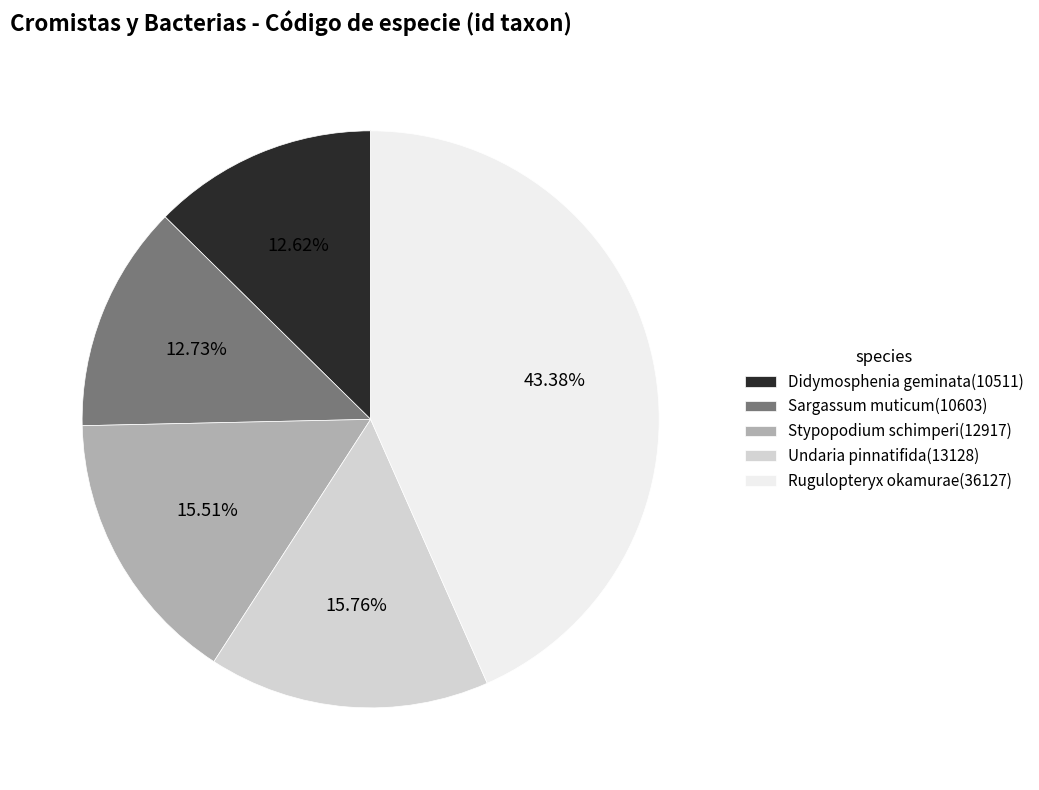

Does any single category account for the majority?

No